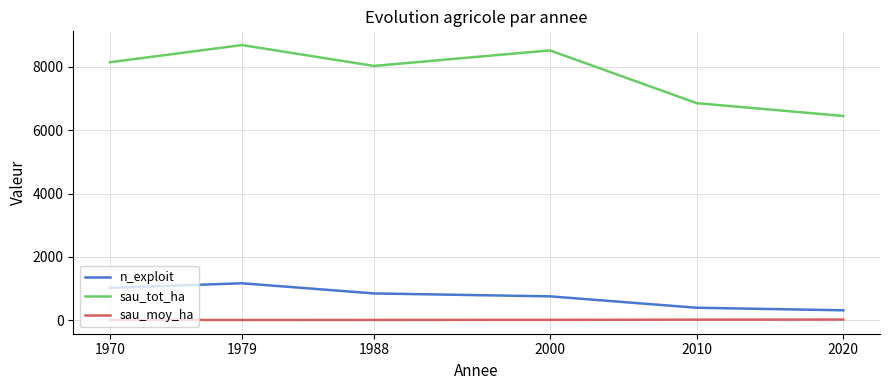

How many values in the sau_tot_ha series exceed 8150?

3